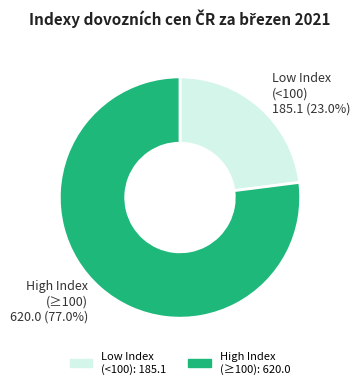

To the nearest percent, what is the difference between the largest and smallest slice percentages?

54%